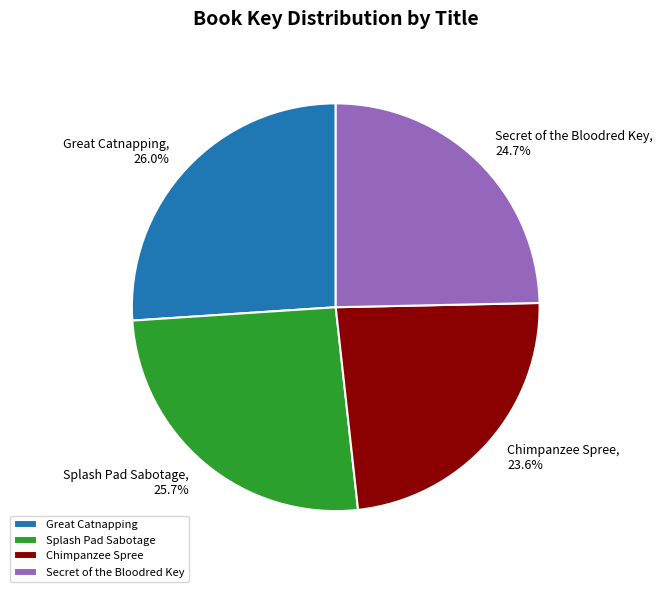

Count the number of slices in the pie.

4